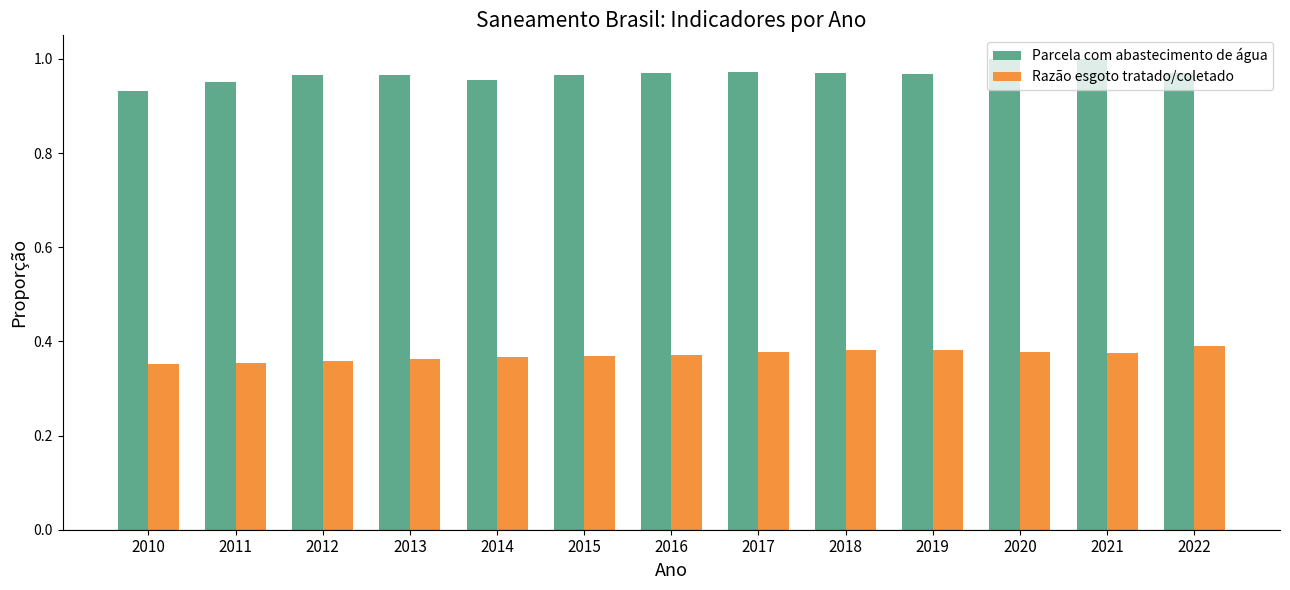

What are all the series names shown in the legend?

Parcela com abastecimento de água, Razão esgoto tratado/coletado